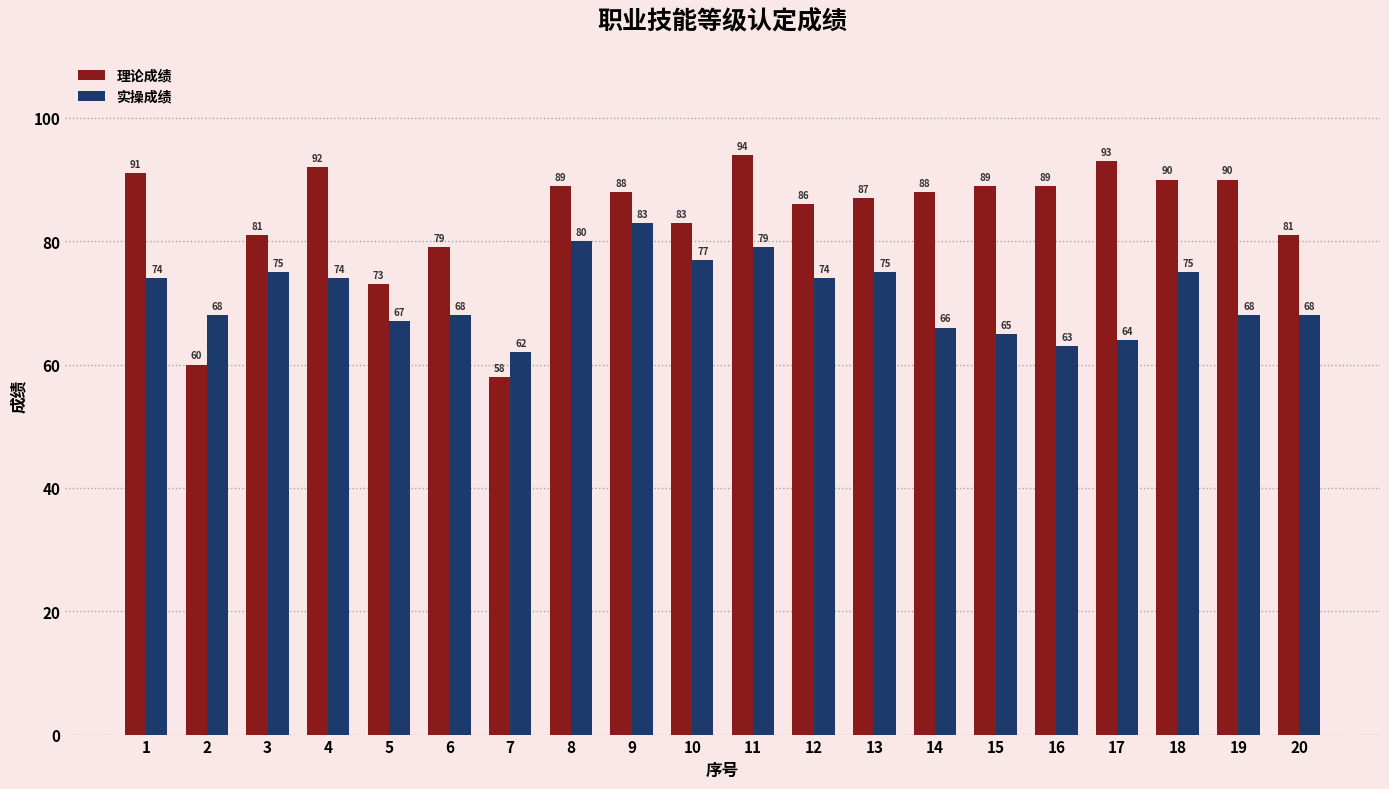

How many groups of bars are there?

20